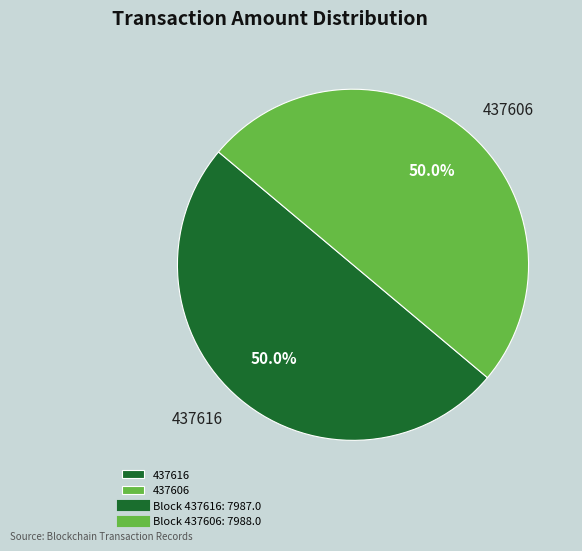

Approximately how many times larger is the value at 437616 compared to 437606?

1.0